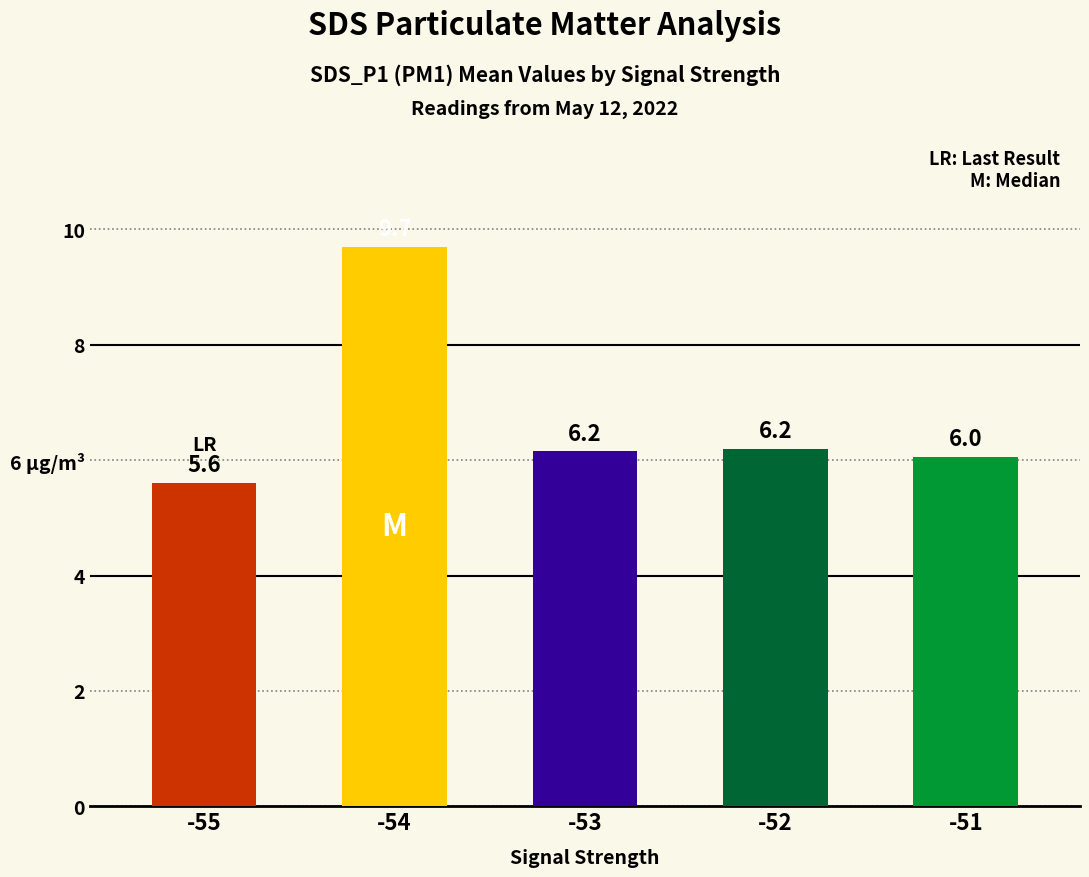

Are the bars horizontal?

No